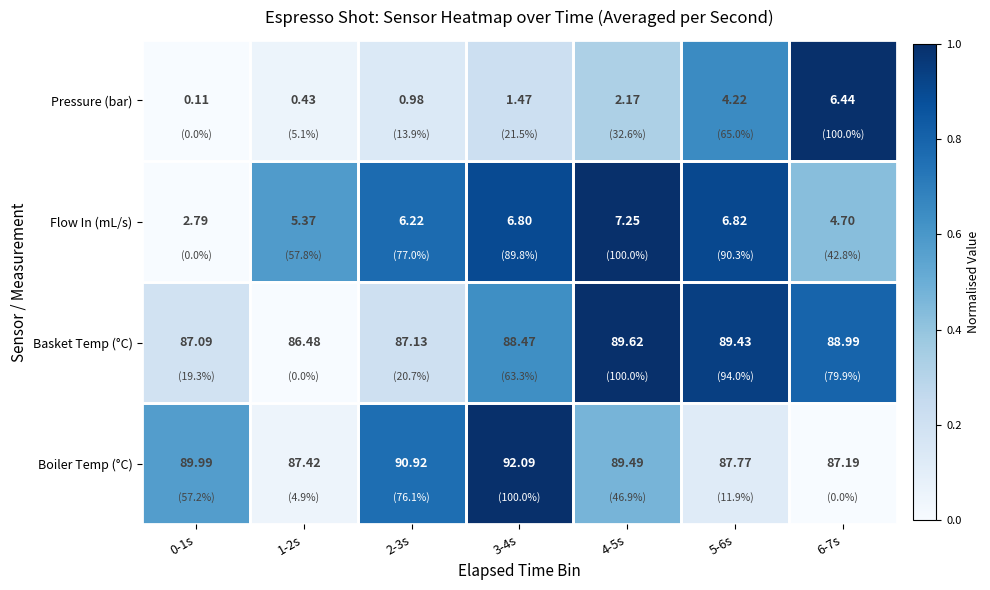

Rank the series by their maximum value, from highest to lowest.

Boiler Temp (°C), Basket Temp (°C), Flow In (mL/s), Pressure (bar)